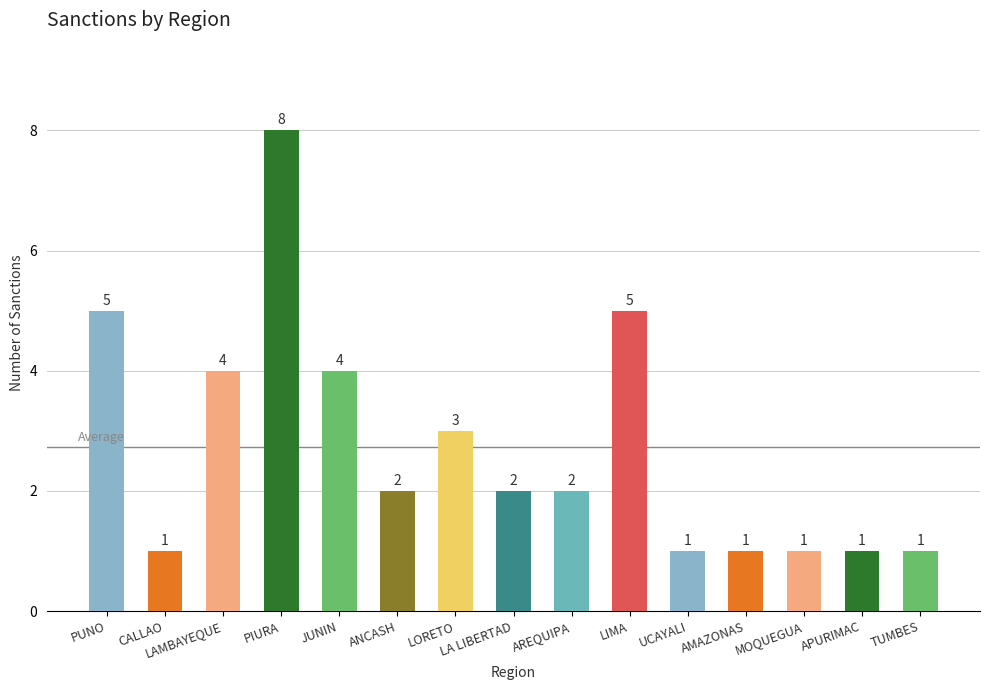

What is the ratio of the value at PUNO to the value at UCAYALI?

5.0